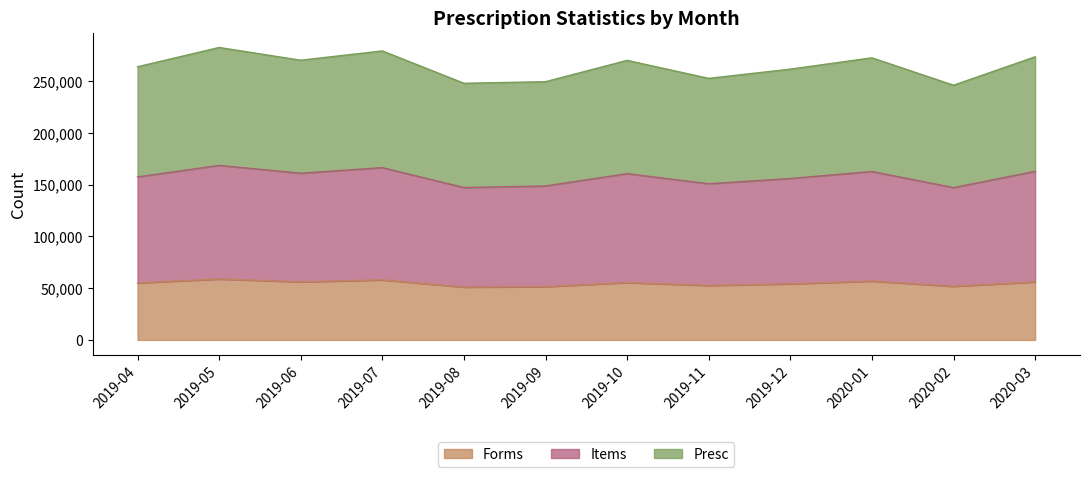

What is the difference between the maximum and minimum values in the Forms series?

7776